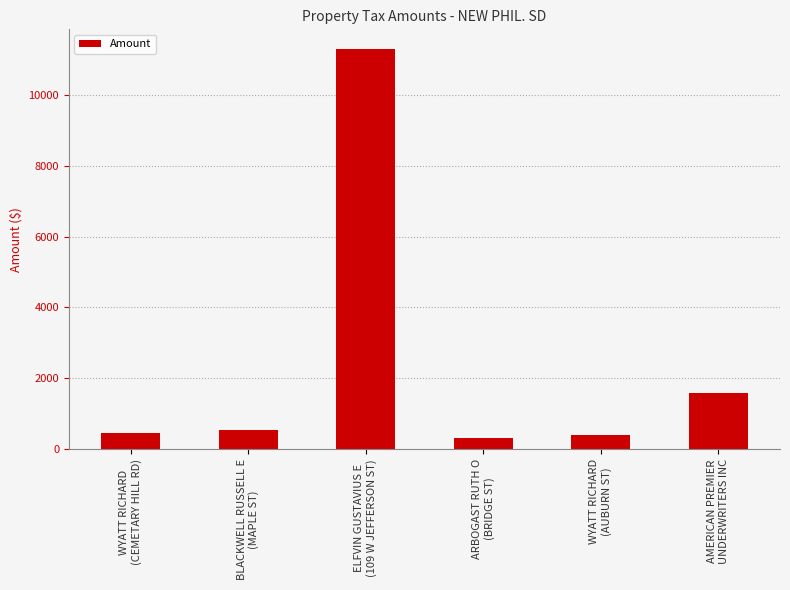

What is the difference between the second highest and second lowest values?

1190.8